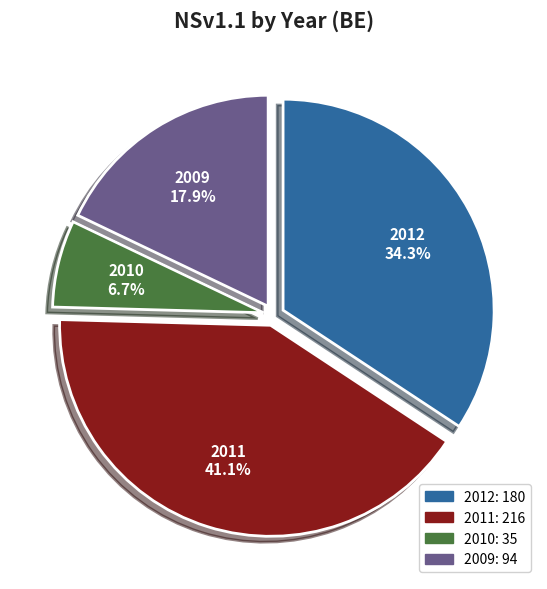

What percentage is the 2011 slice, to the nearest percent?

41%